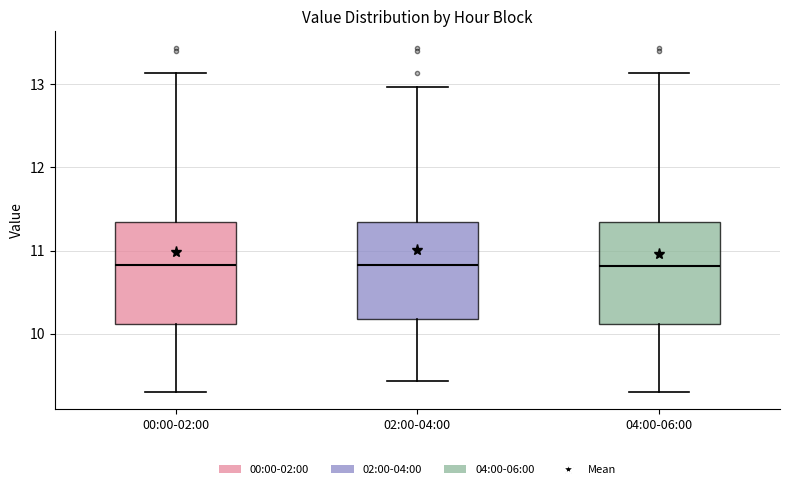

Reading left to right, transcribe this box plot: for each box, give where its median line is, the range the box spans, and where its two whiskers end, as read against the y-axis. The values are not printed on the chart, so give them approximately, as read against the axis.

00:00-02:00: median 10.8, box 10.1 to 11.3, whiskers 9.3 to 13.1
02:00-04:00: median 10.8, box 10.2 to 11.3, whiskers 9.4 to 13.0
04:00-06:00: median 10.8, box 10.1 to 11.3, whiskers 9.3 to 13.1